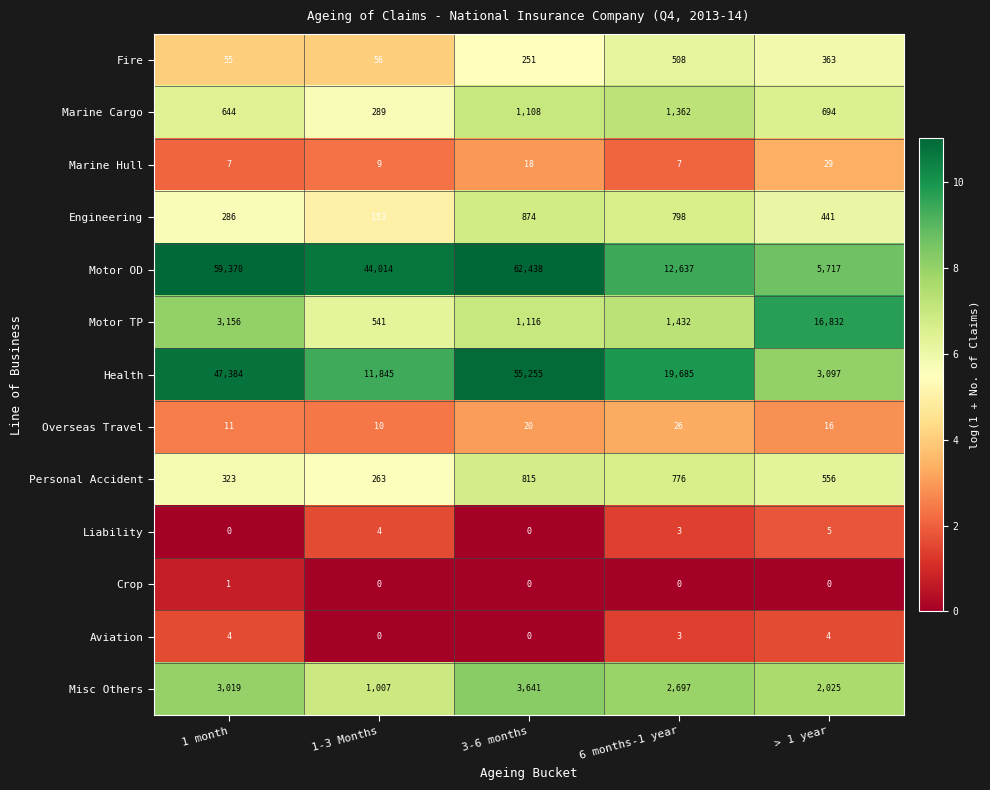

Count the Crop values in the range 0 to 1.

5